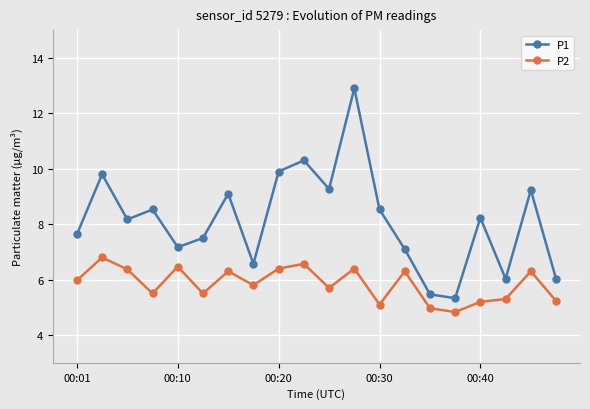

How many lines are shown in the chart?

2